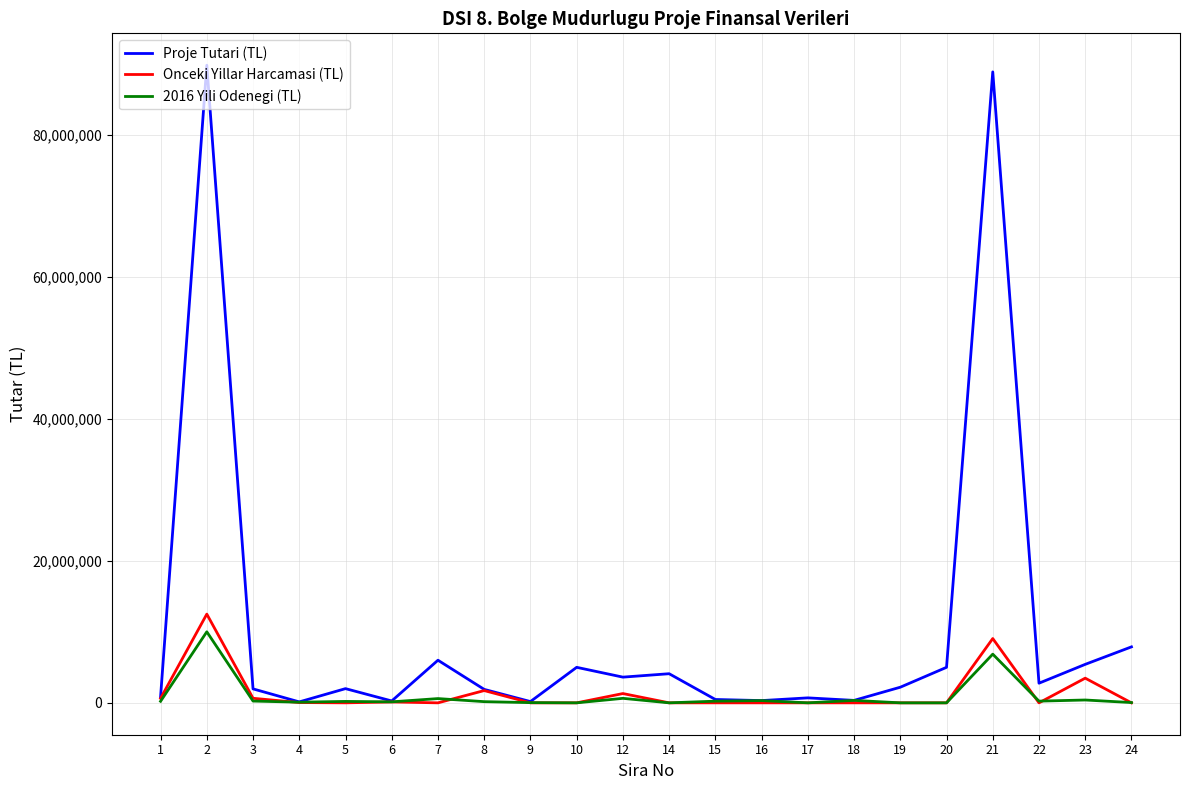

Which series ends up on top after the final intersection of 2016 Yili Odenegi (TL) and Onceki Yillar Harcamasi (TL)?

2016 Yili Odenegi (TL)